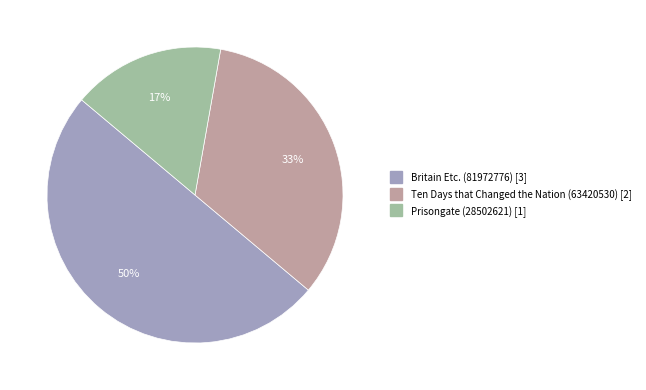

Do Prisongate (28502621) and Britain Etc. (81972776) together represent more than half of the pie?

Yes